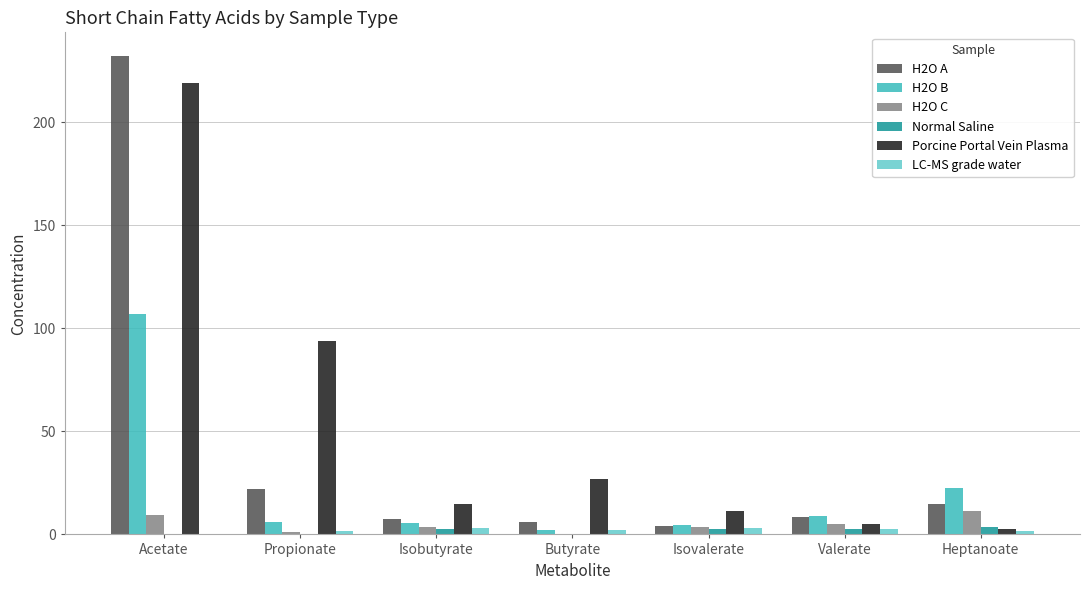

What is the spread (max minus min) of values at Valerate?

6.5